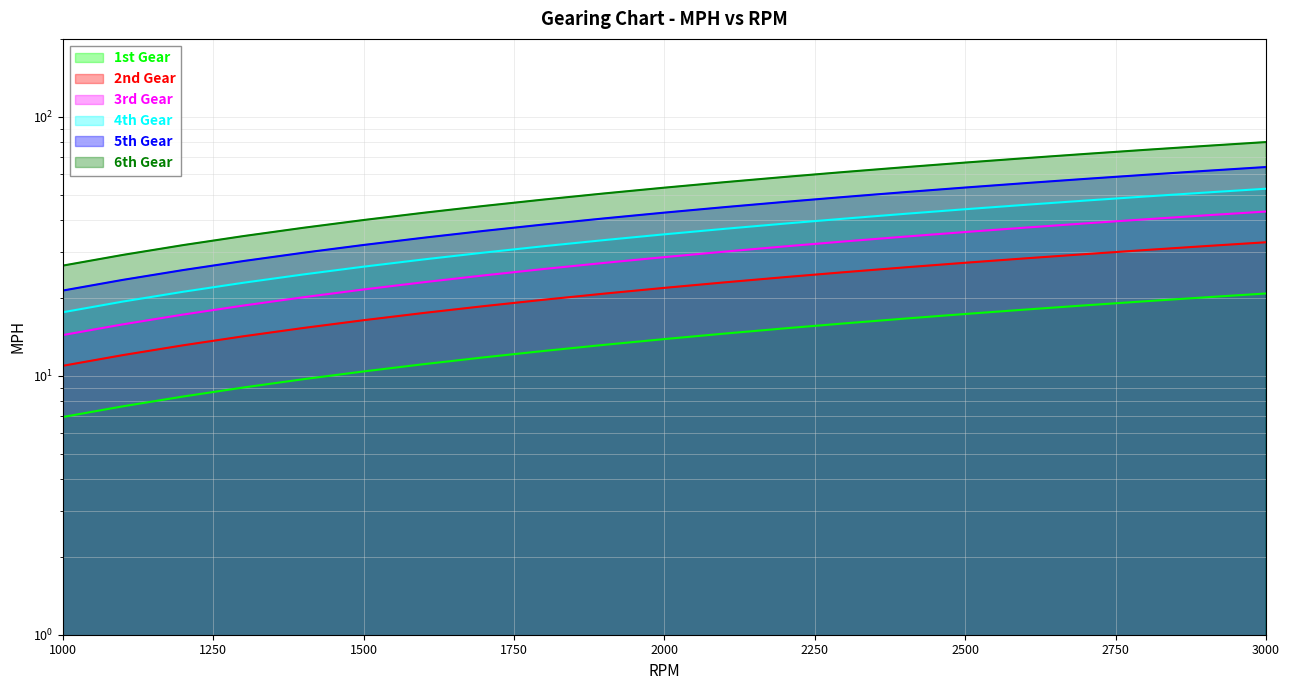

Count the number of data series in this chart.

6